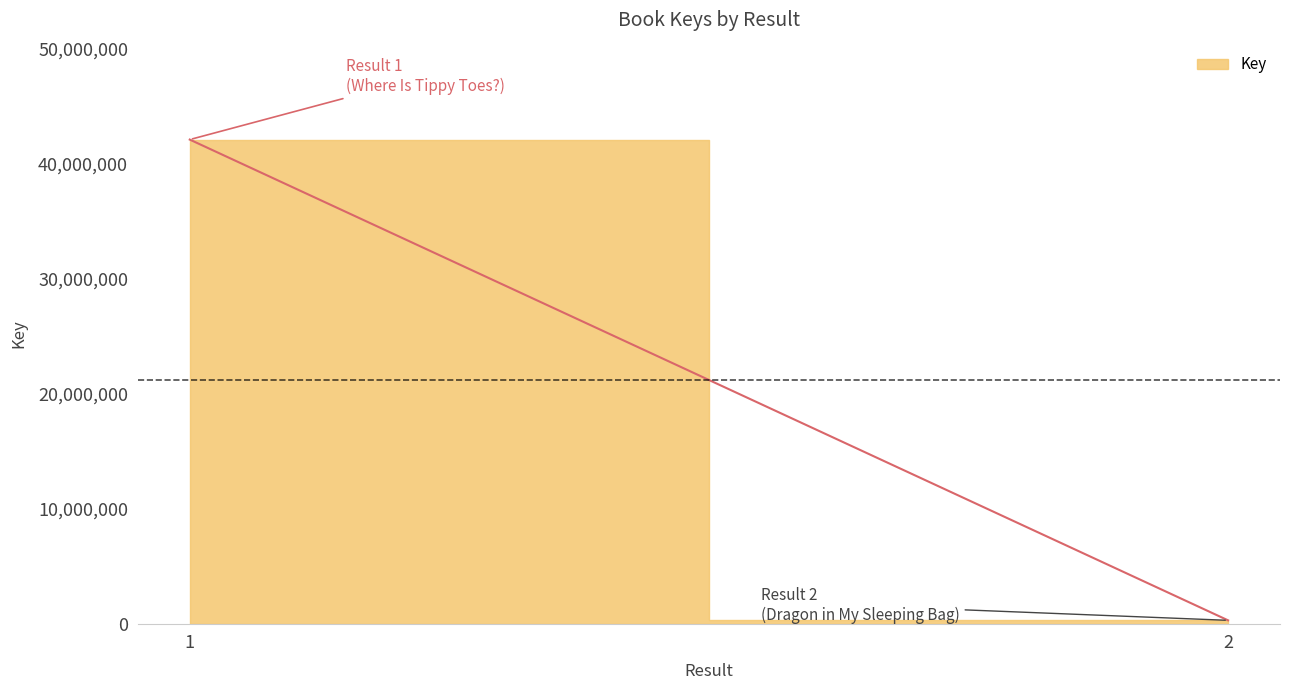

At which category does the chart reach its minimum across all series?

2